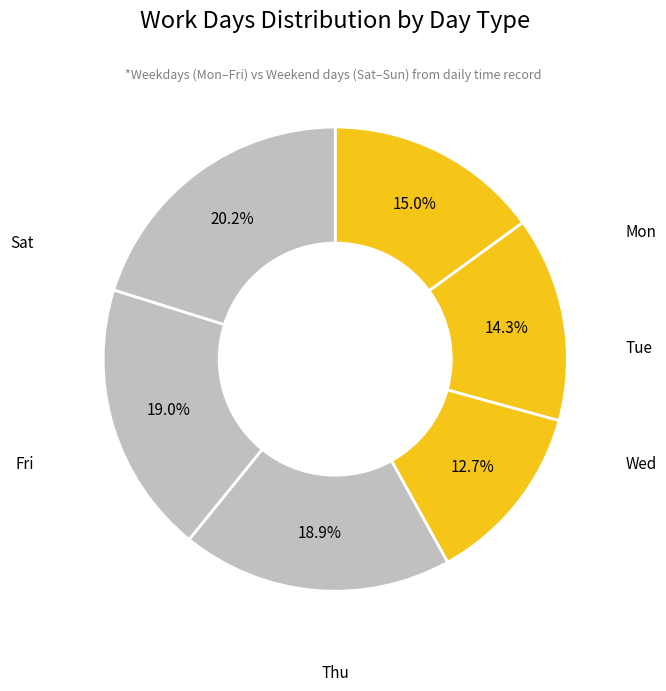

How many slices are in this pie chart?

6